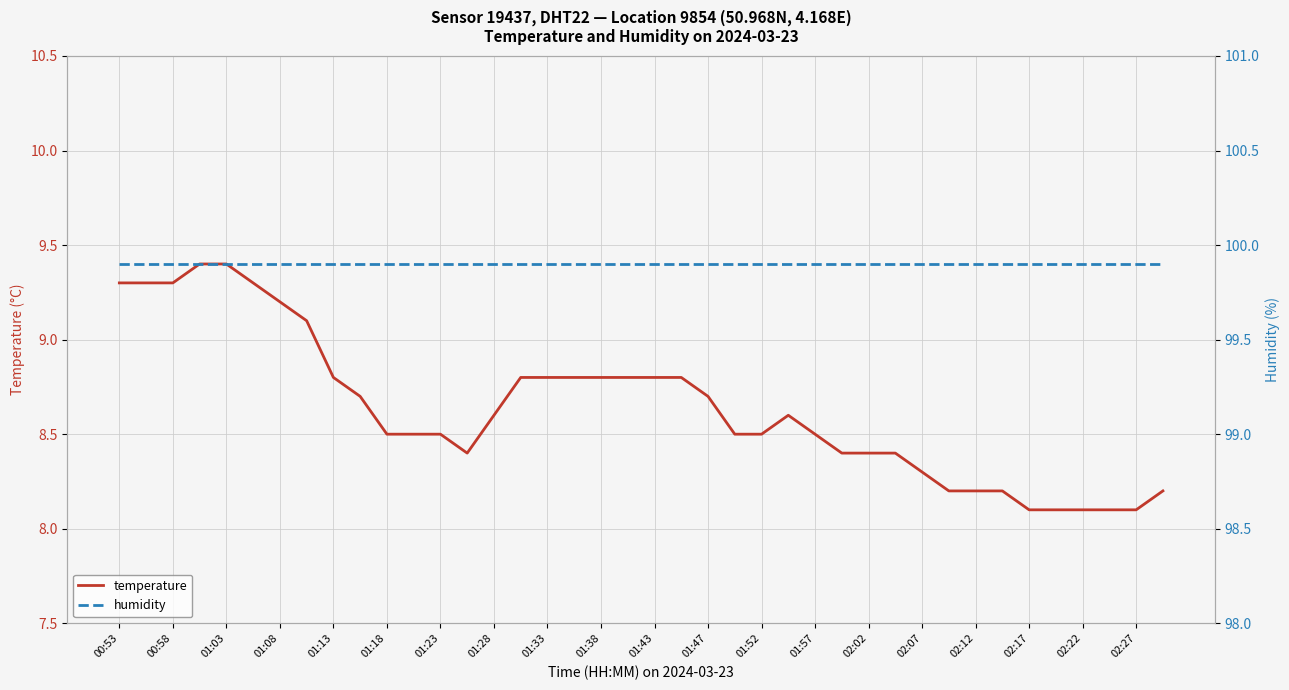

What is the average value of the temperature series?

8.6